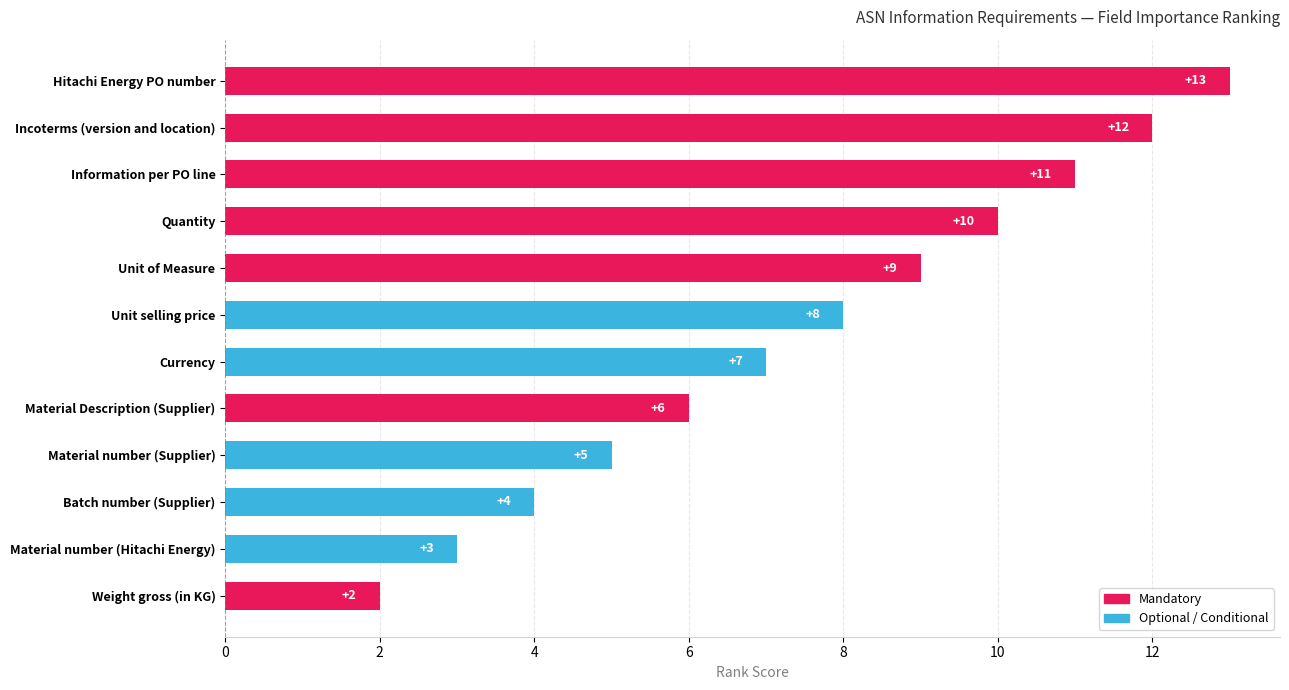

Where is the data nearest to the value 7?

Currency